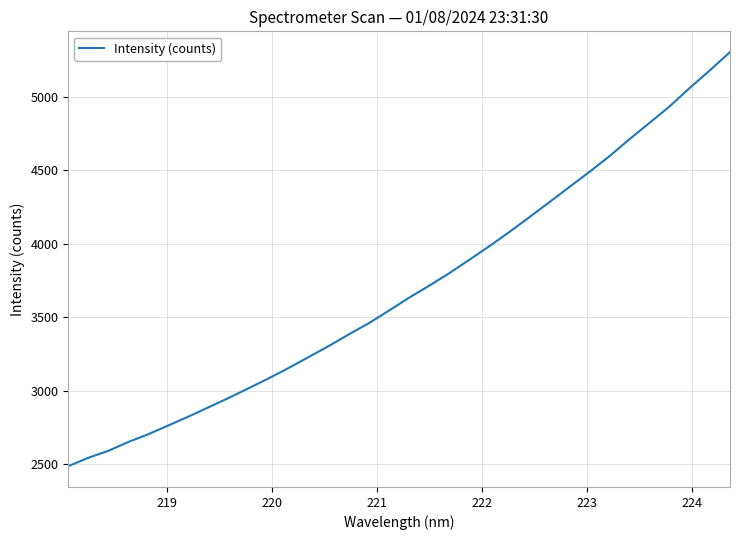

What is the greatest value displayed?

5305.9